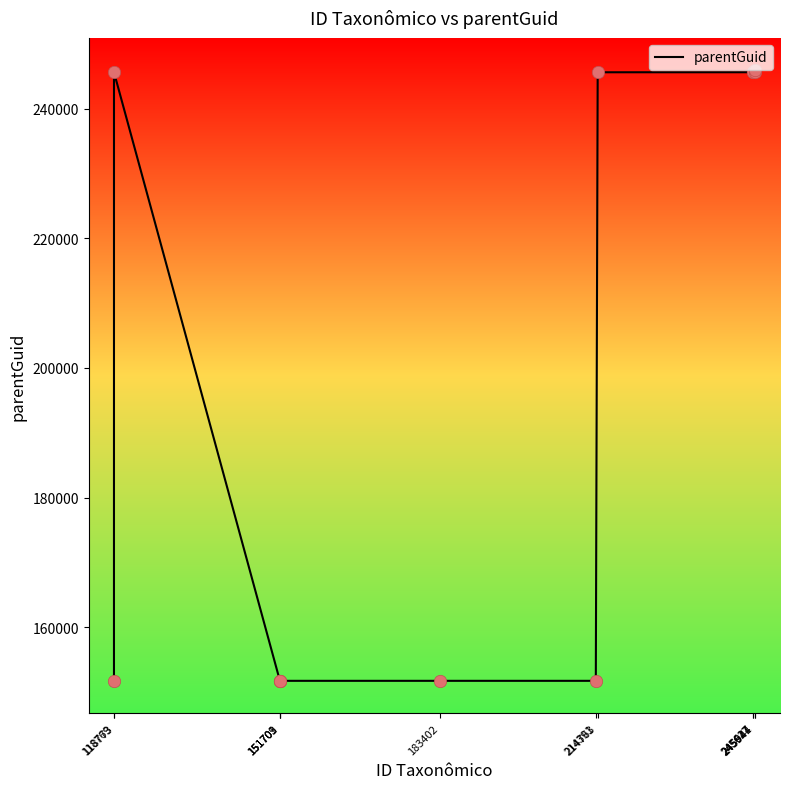

Which has a higher value, 214391 or 214763?

214763